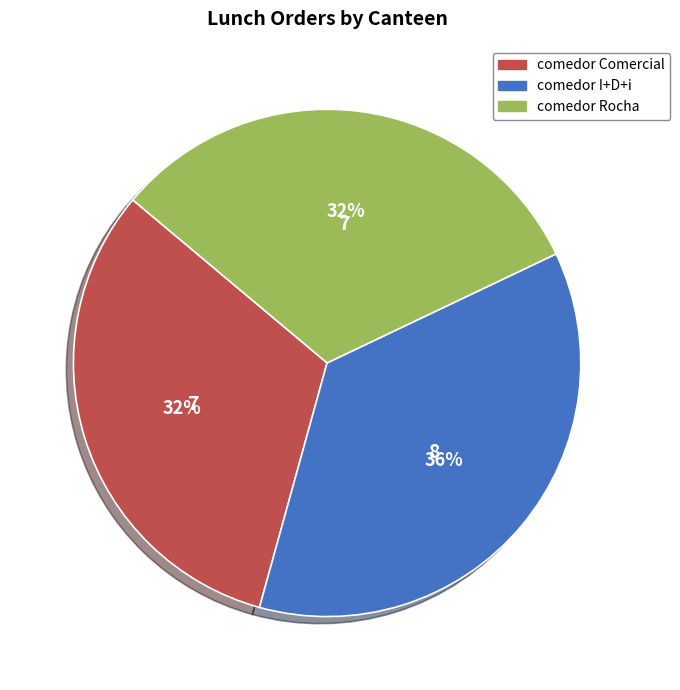

To the nearest percent, what is the combined percentage of comedor Comercial and comedor Rocha?

64%